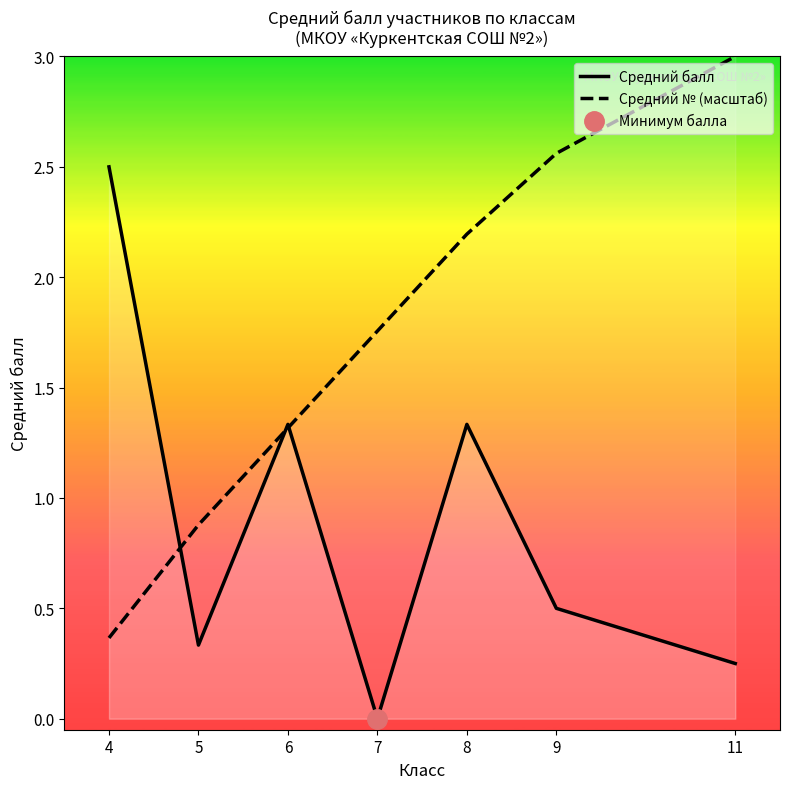

Which series has the largest range (max minus min)?

Средний № (масштаб)